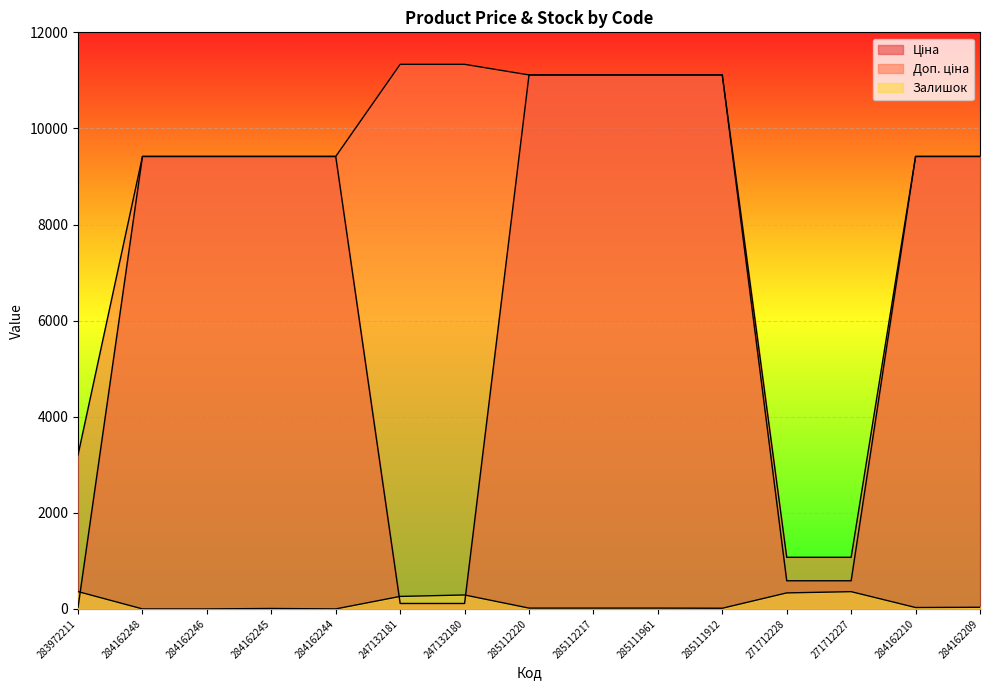

What is the value of the Залишок point at the 8th from the left?

17.0